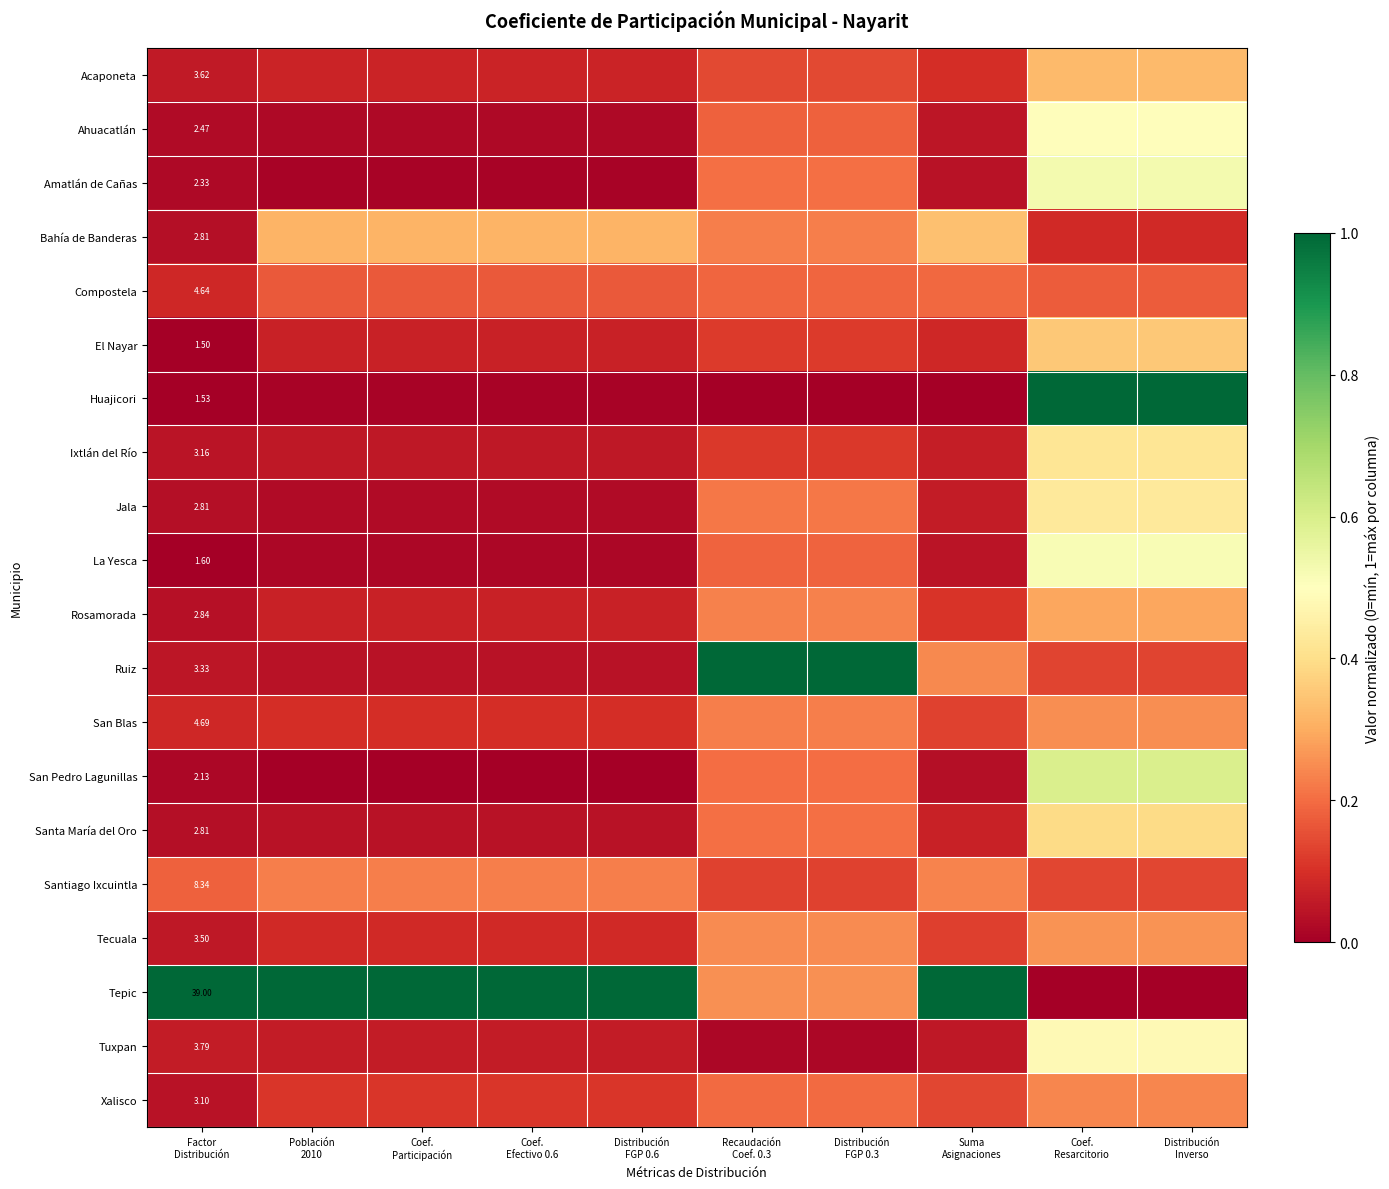

Which has a higher value, Coef.
Resarcitorio or Población
2010?

Coef.
Resarcitorio